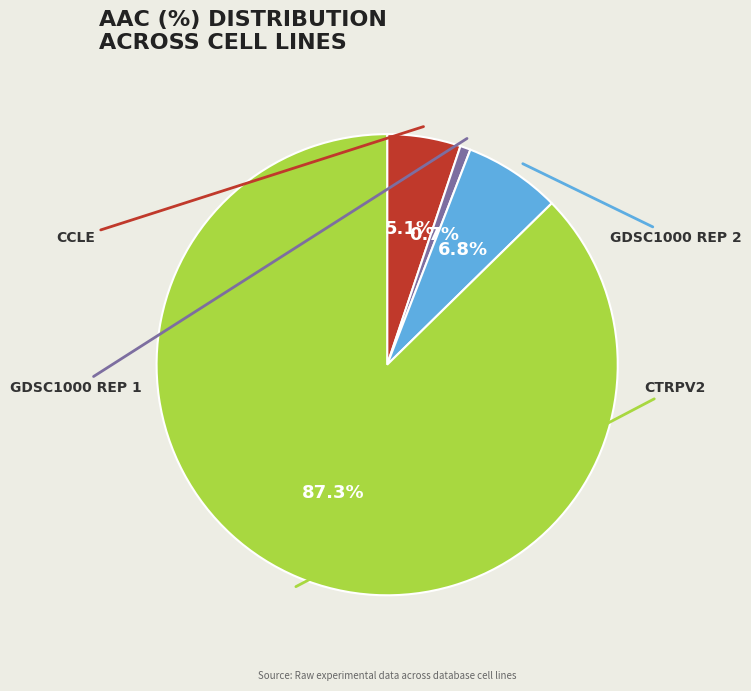

Does any single category account for the majority?

Yes